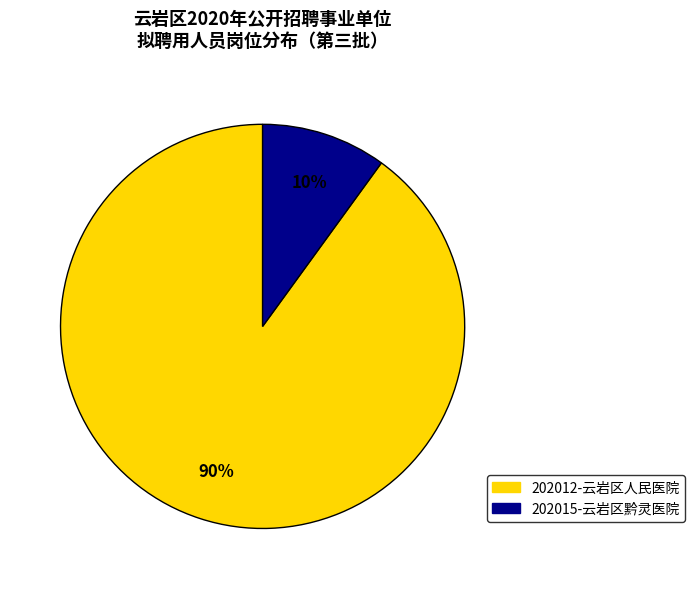

Is there any slice that represents more than half of the pie?

Yes